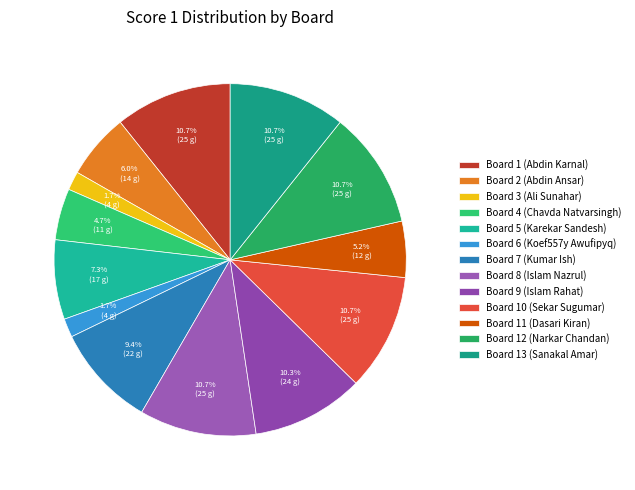

Between Board 8 (Islam Nazrul) and Board 3 (Ali Sunahar), which is larger?

Board 8 (Islam Nazrul)